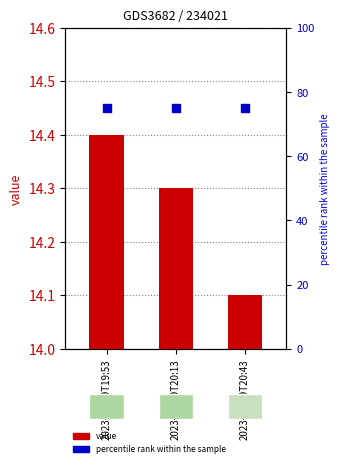

Which series reaches the minimum Y coordinate?

value